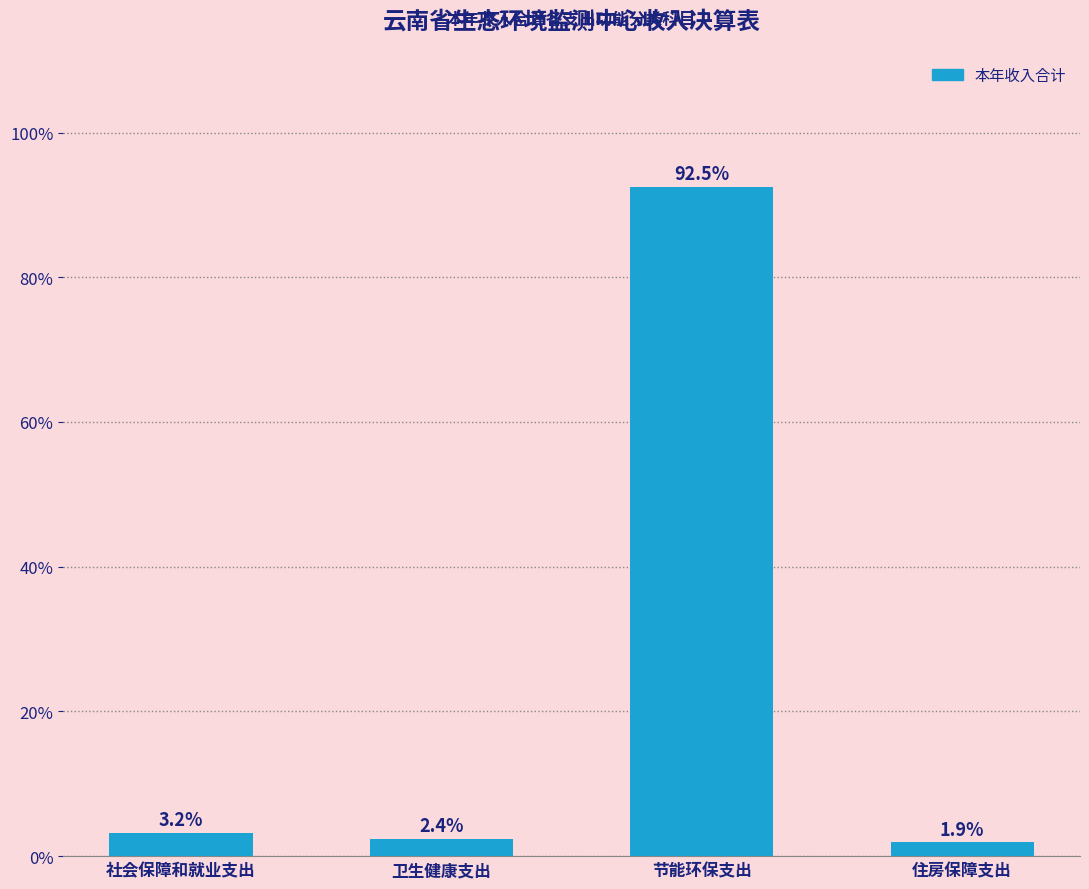

Reading left to right, transcribe all the data shown in this chart.

3.2	2.4	92.5	1.9